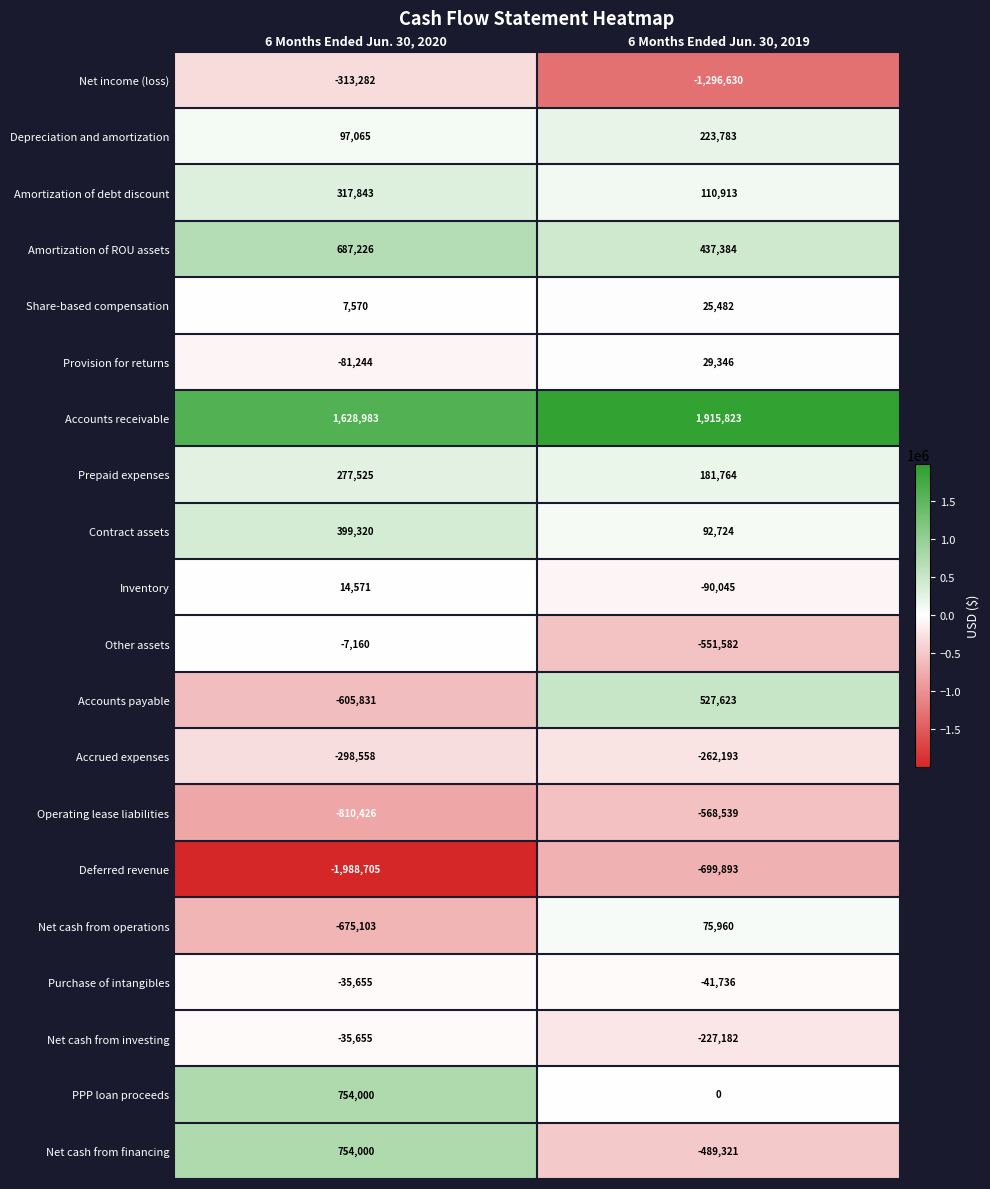

What is the difference between the Amortization of ROU assets values at 6 Months Ended Jun. 30, 2020 and 6 Months Ended Jun. 30, 2019?

249842